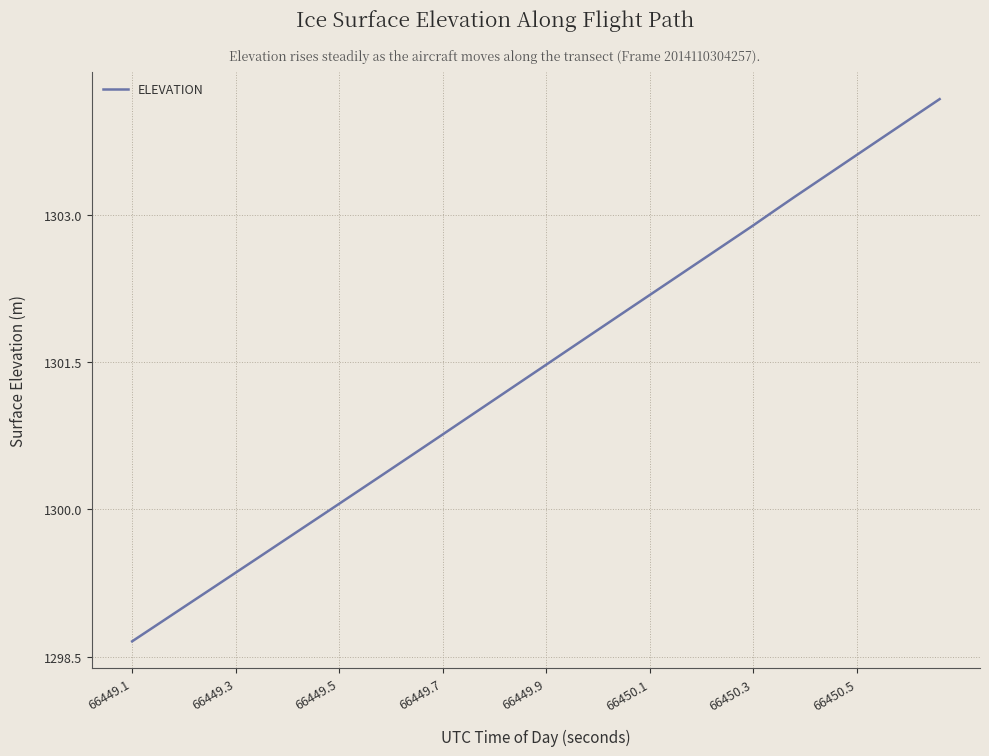

Does the chart display data point markers on the line(s)?

No